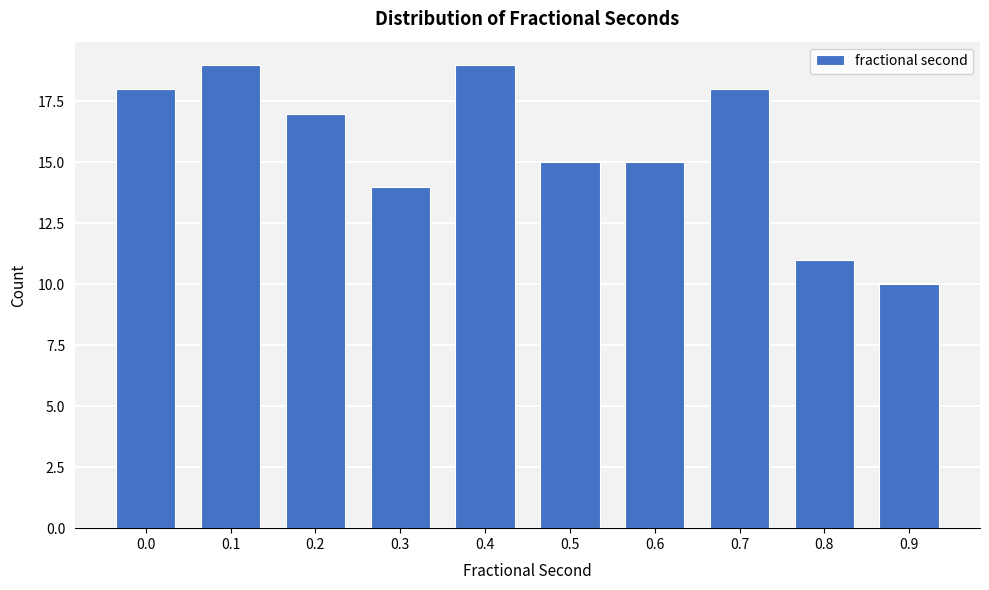

Reading right to left, what are all the values shown in this chart?

10	11	18	15	15	19	14	17	19	18